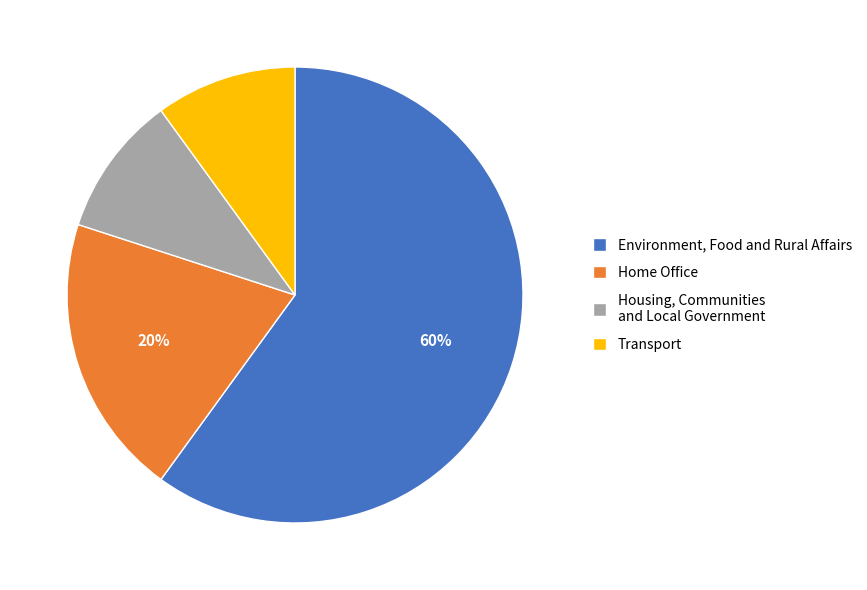

What is the majority slice?

Environment, Food and Rural Affairs